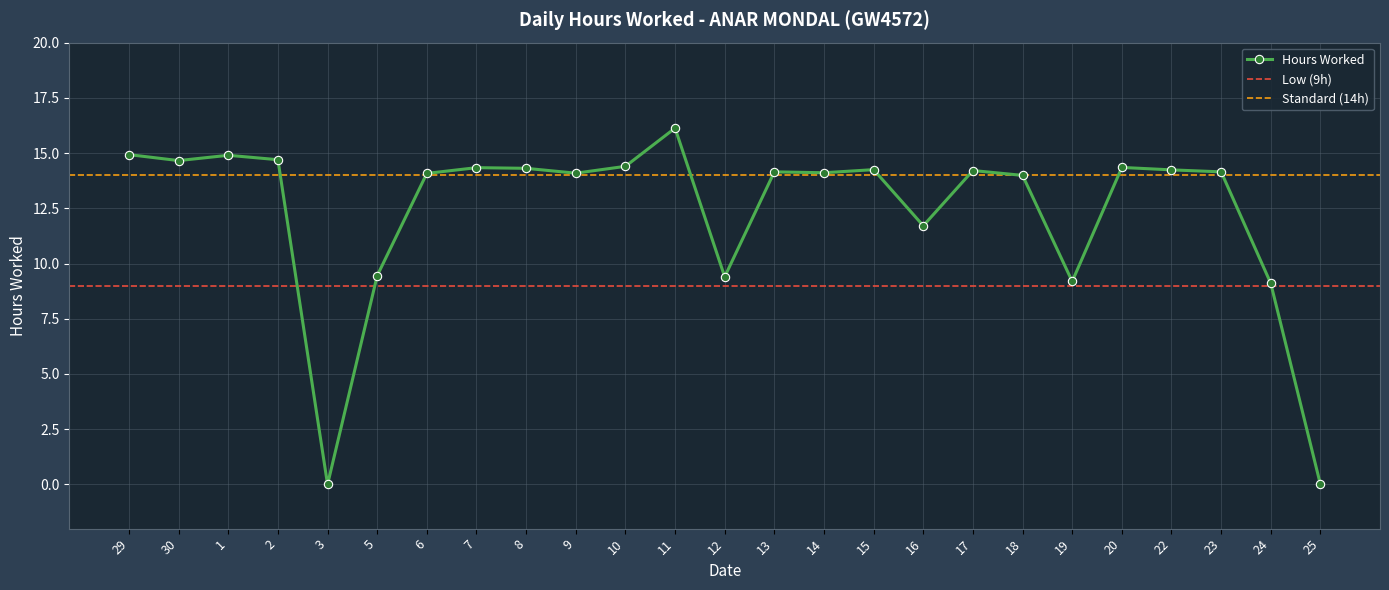

At which label does the data first exceed 14?

29